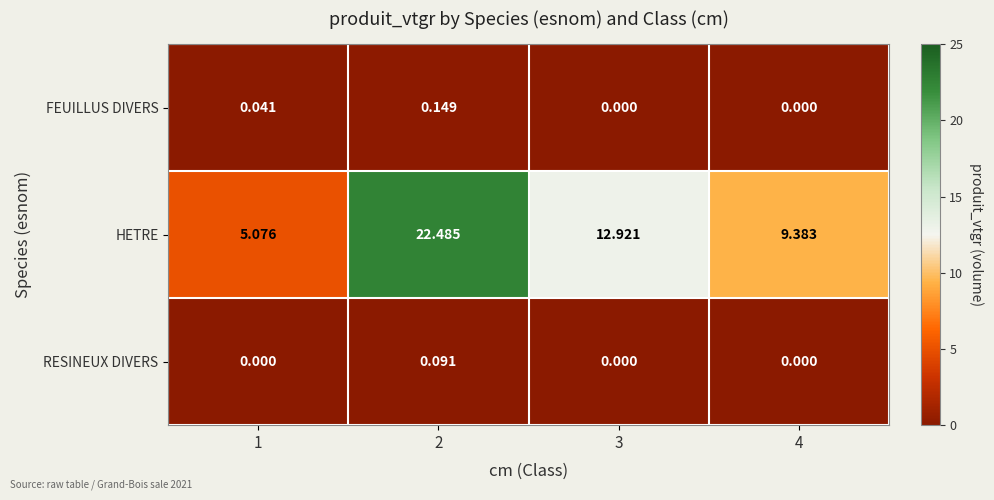

Rank the series at 2 from lowest to highest value.

RESINEUX DIVERS, FEUILLUS DIVERS, HETRE